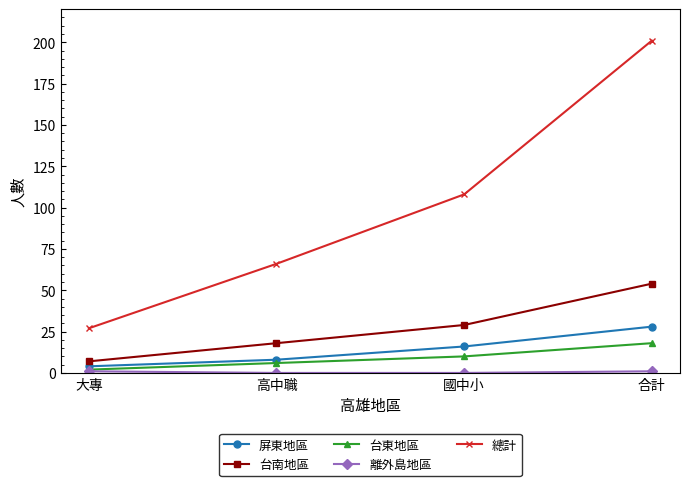

What is the total value across all series at 高中職?

98